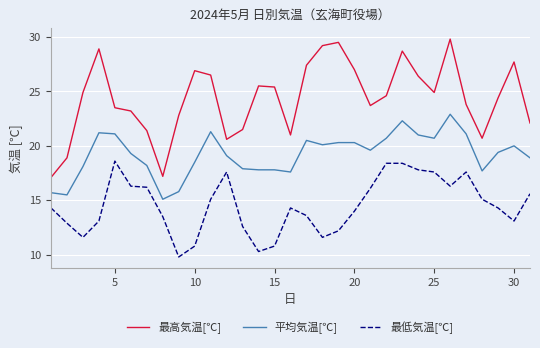

What is the difference between the maximum and minimum values in the 最低気温[℃] series?

8.8